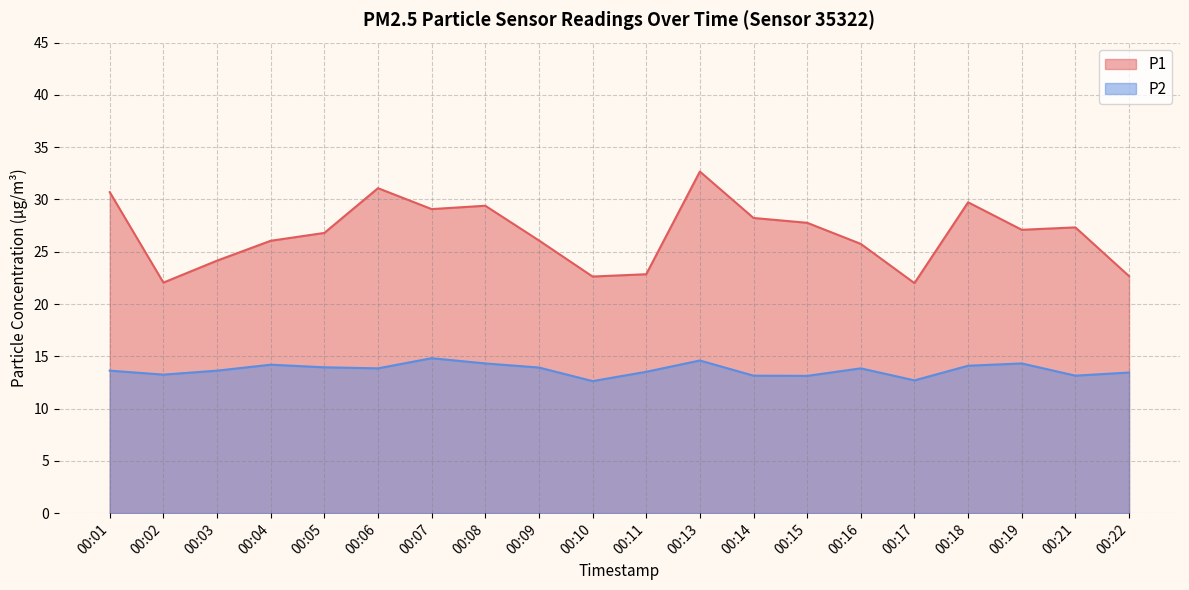

What is the value of the P1 point at the 11th from the left?

22.9